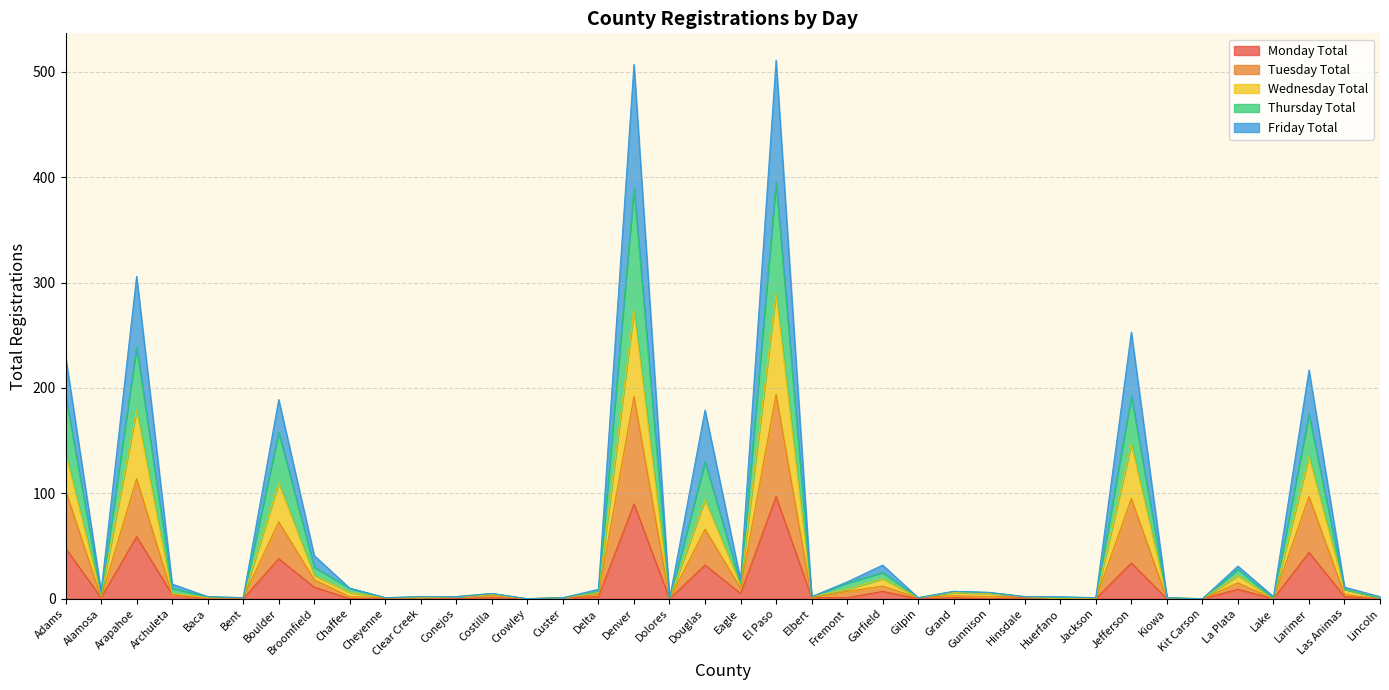

Is the value of Friday Total at Jefferson greater than the value of Thursday Total at Arapahoe?

Yes